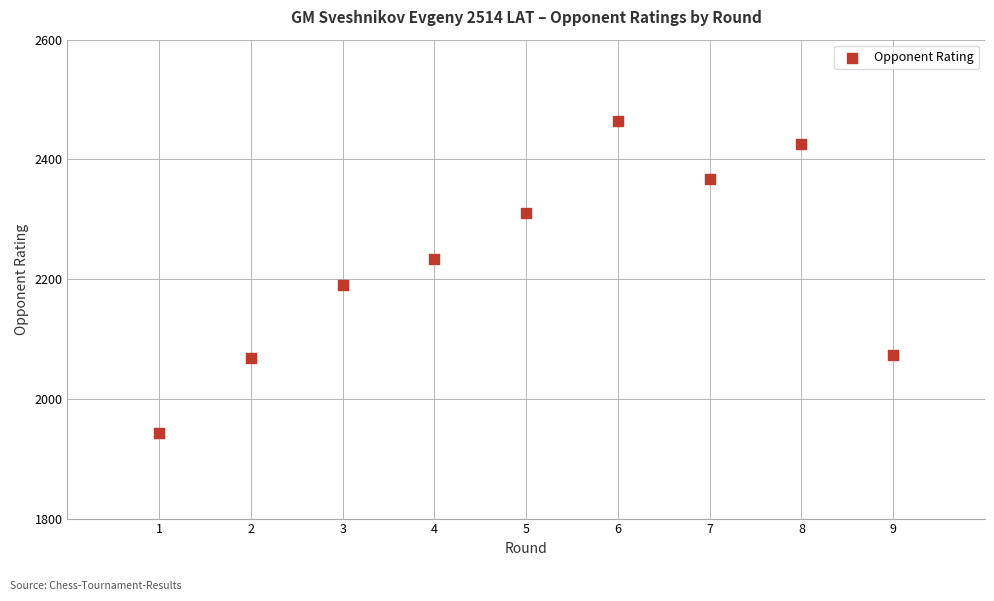

What is the range of Y values (max minus min)?

521